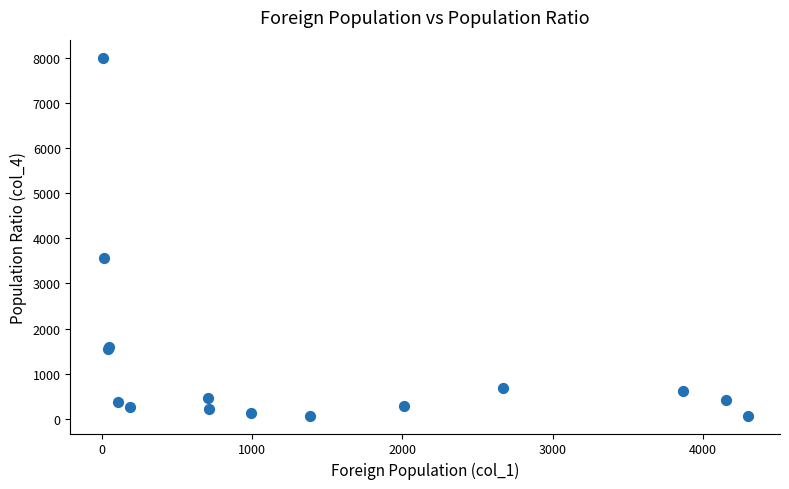

What Y value in the scatter plot is closest to 4036?

3571